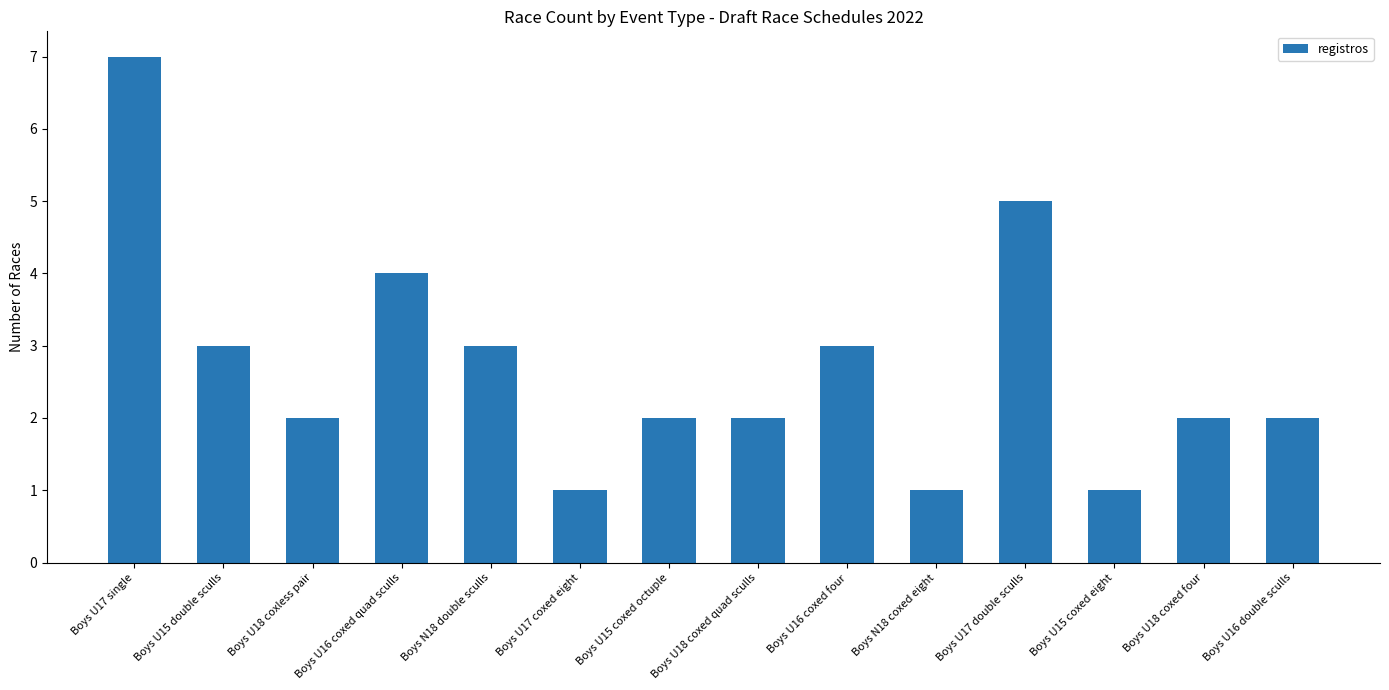

Reading left to right, extract all data points from this chart.

Boys U17 single=7	Boys U15 double sculls=3	Boys U18 coxless pair=2	Boys U16 coxed quad sculls=4	Boys N18 double sculls=3	Boys U17 coxed eight=1	Boys U15 coxed octuple=2	Boys U18 coxed quad sculls=2	Boys U16 coxed four=3	Boys N18 coxed eight=1	Boys U17 double sculls=5	Boys U15 coxed eight=1	Boys U18 coxed four=2	Boys U16 double sculls=2